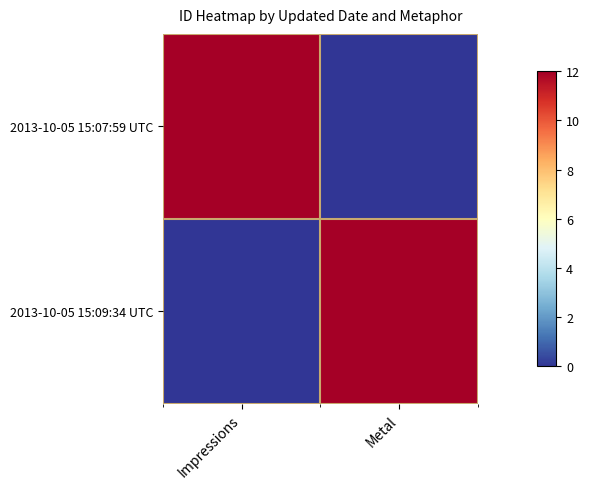

Reading left to right, what are all the values shown in this chart?

2013-10-05 15:07:59 UTC: Impressions=12.0	Metal=0.0
2013-10-05 15:09:34 UTC: Impressions=0.0	Metal=12.0